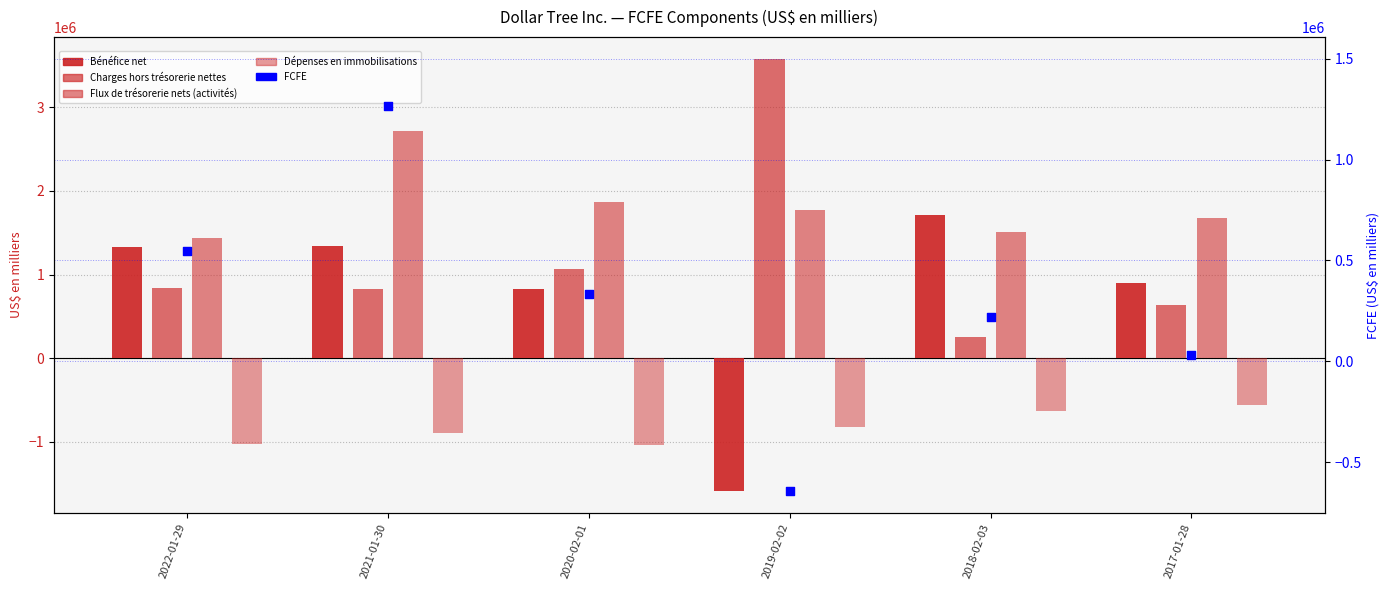

Which series has the largest total across all categories?

Flux de trésorerie nets (activités)